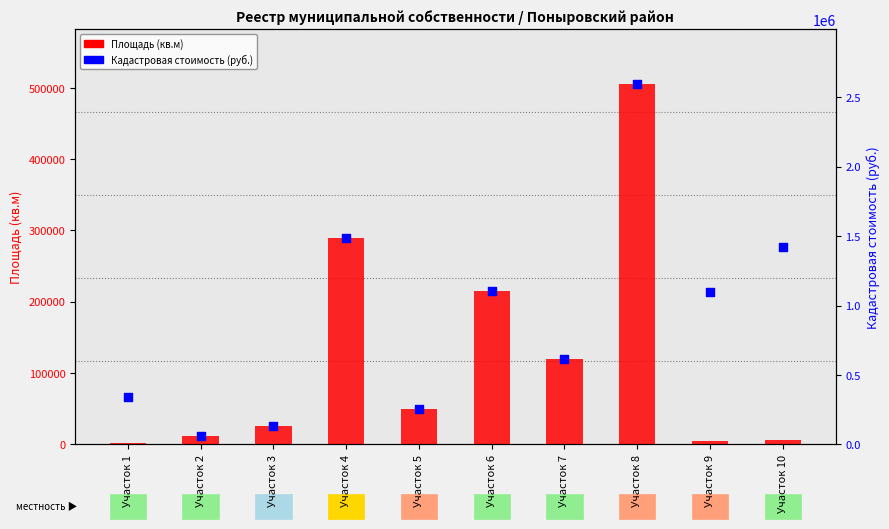

Which series has the largest total across all categories?

Кадастровая стоимость